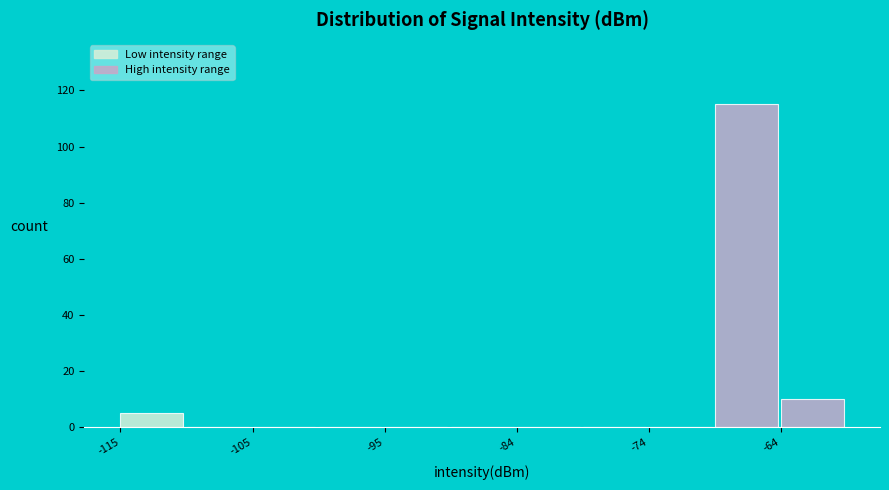

Read against the x-axis, roughly where is the centre of the tallest bar?

-66